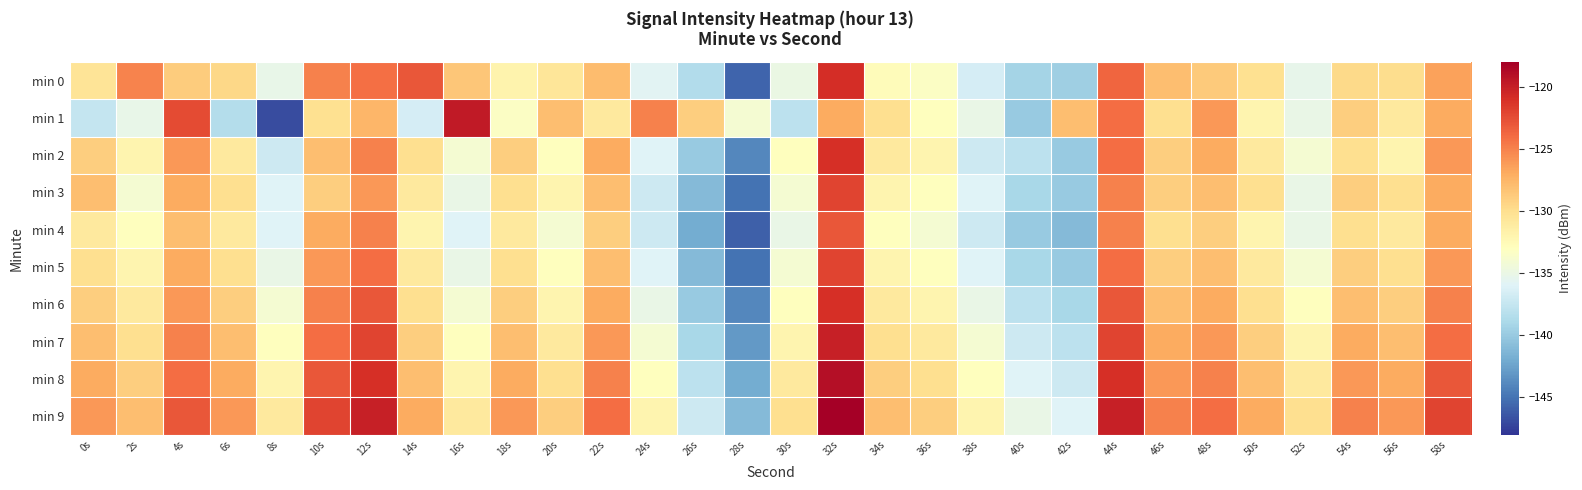

What is the difference between the highest and lowest values at 26s?

13.0